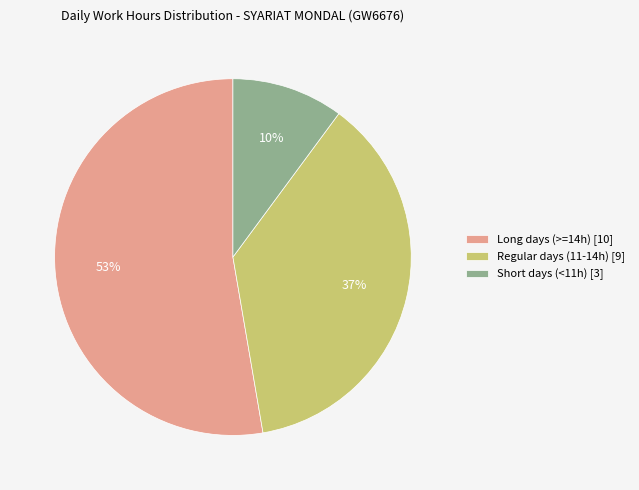

What percentage is the Regular days (11-14h) [9] slice, to the nearest percent?

37%